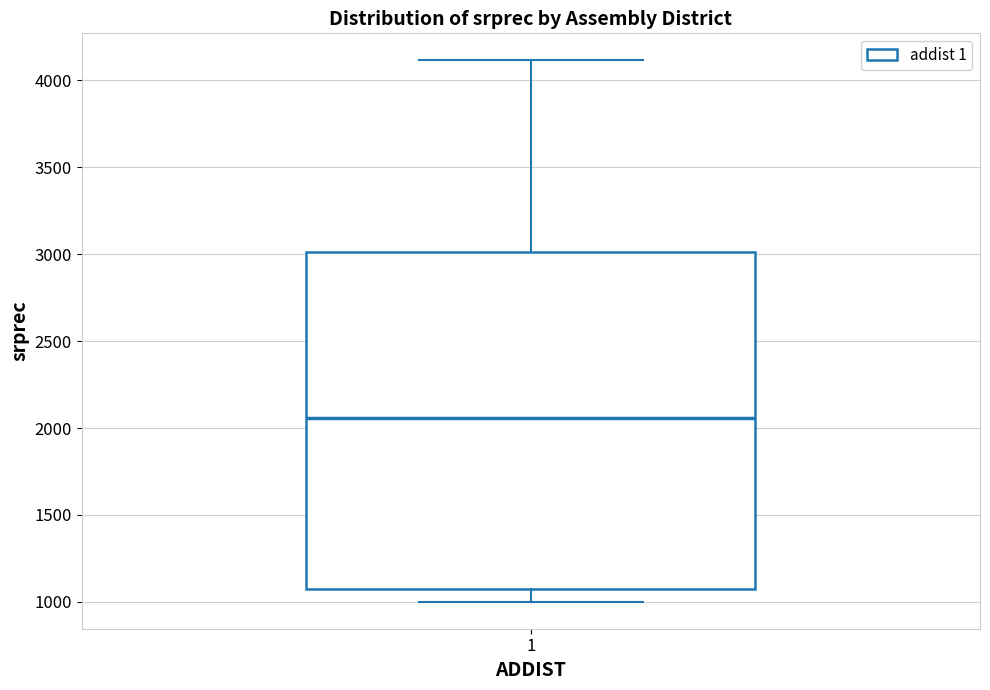

Where is the lower edge of the box at x = 1 on the y-axis? The values are not printed on the chart, so give them approximately, as read against the axis.

1050